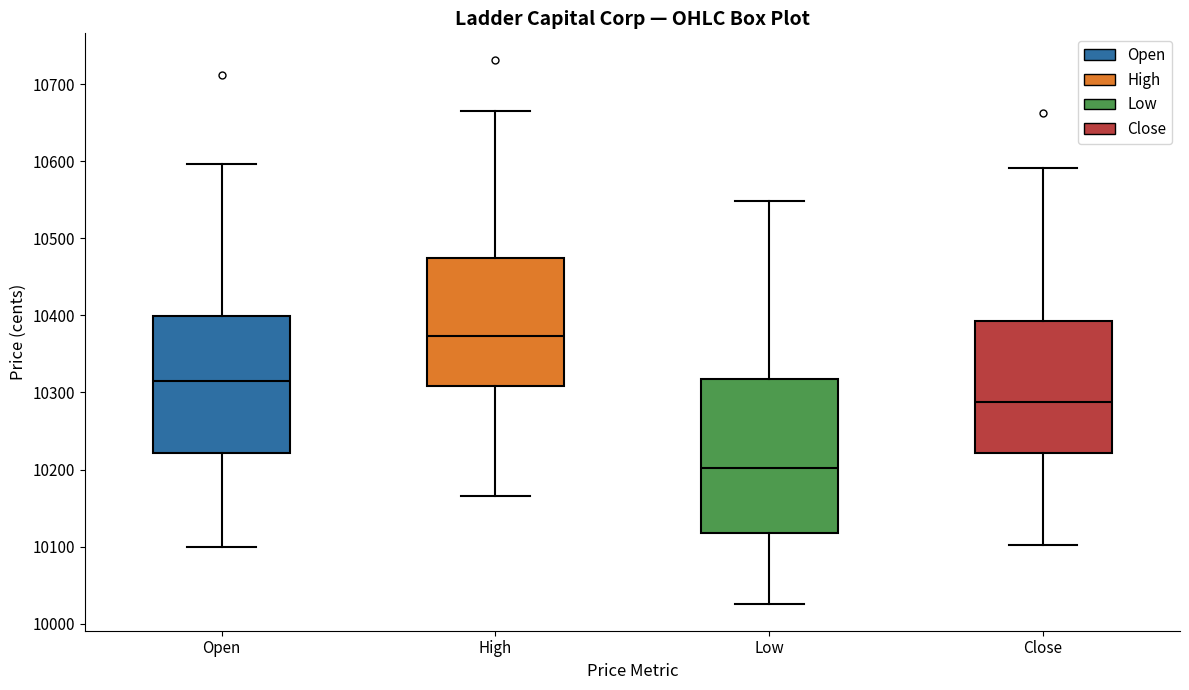

Reading left to right, read every box against the y-axis: the position of its median line, the range the box covers, and the ends of its whiskers. The values are not printed on the chart, so give them approximately, as read against the axis.

Open: median 10320, box 10220 to 10400, whiskers 10100 to 10600
High: median 10370, box 10310 to 10480, whiskers 10170 to 10670
Low: median 10200, box 10120 to 10320, whiskers 10030 to 10550
Close: median 10290, box 10220 to 10390, whiskers 10100 to 10590